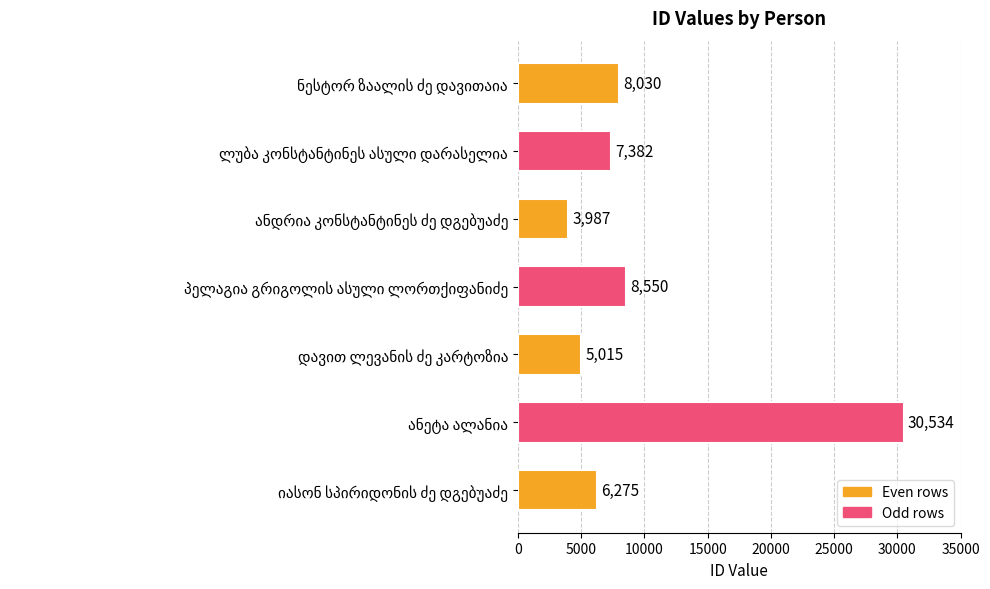

What is the smallest value displayed?

3987